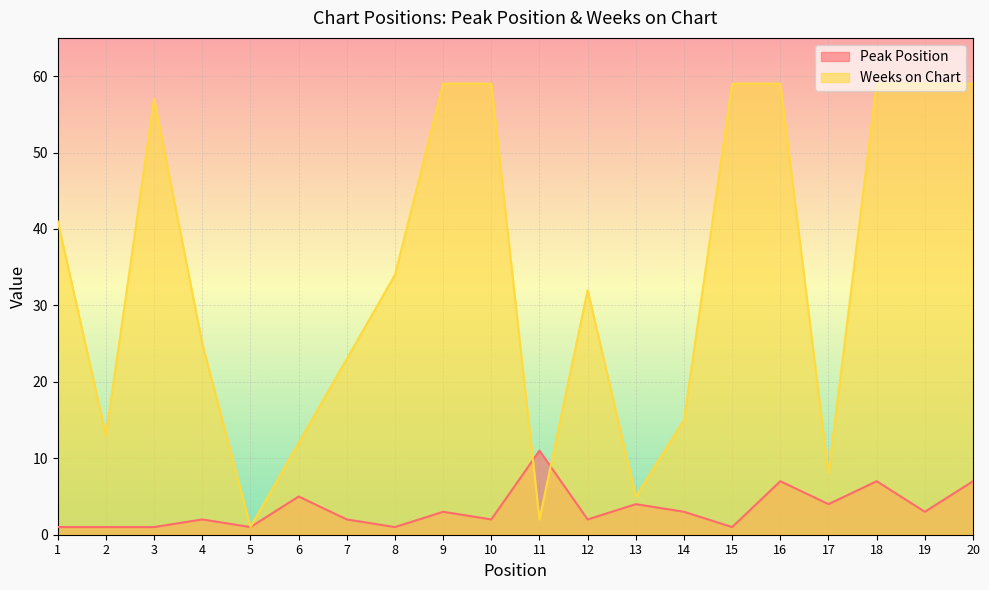

What is the difference between the second highest and minimum values in the Weeks on Chart series?

58